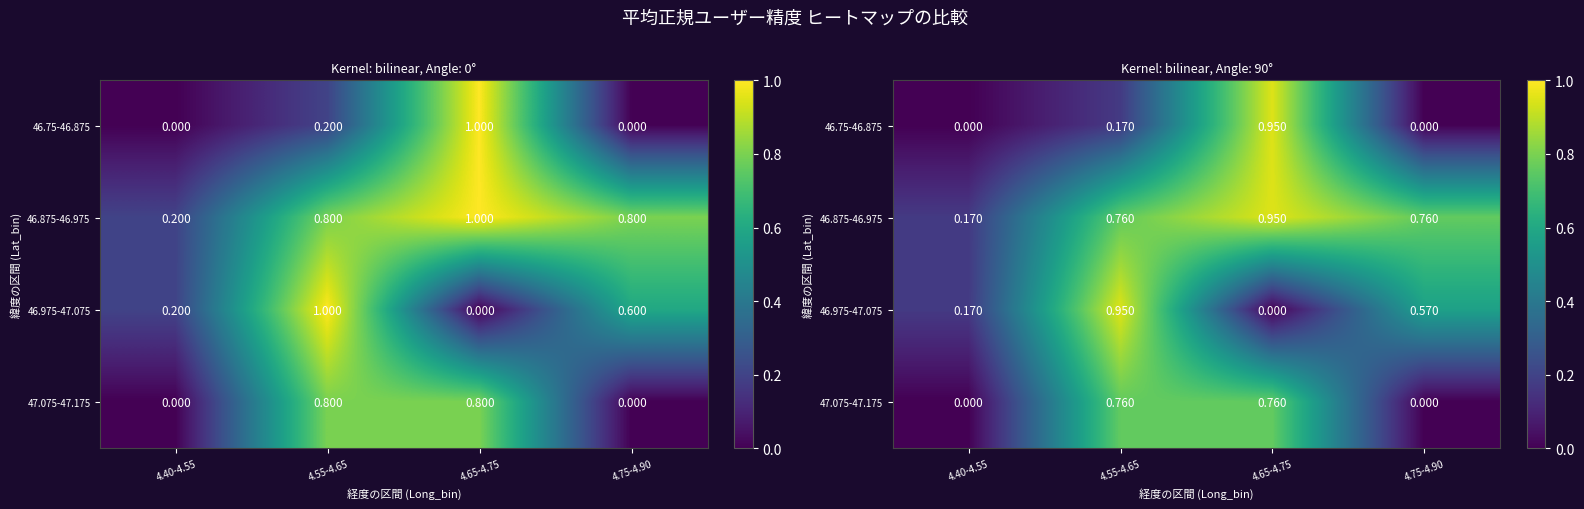

Which series changed the most between 4.55-4.65 and 4.65-4.75?

46.975-47.075